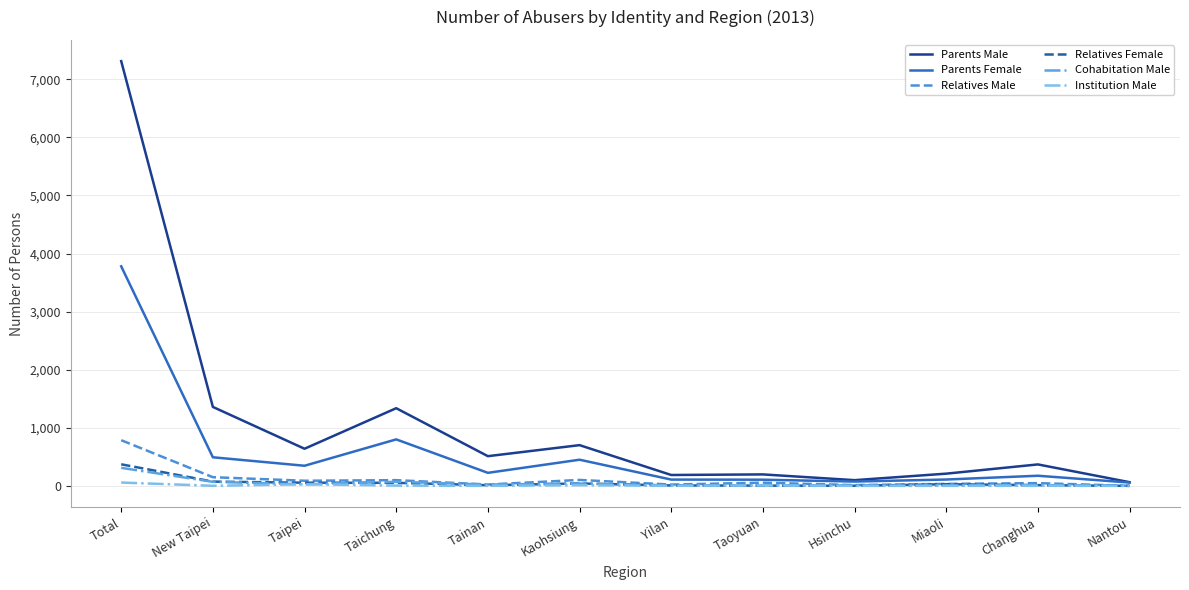

At which category is the sum across all series the highest?

Total